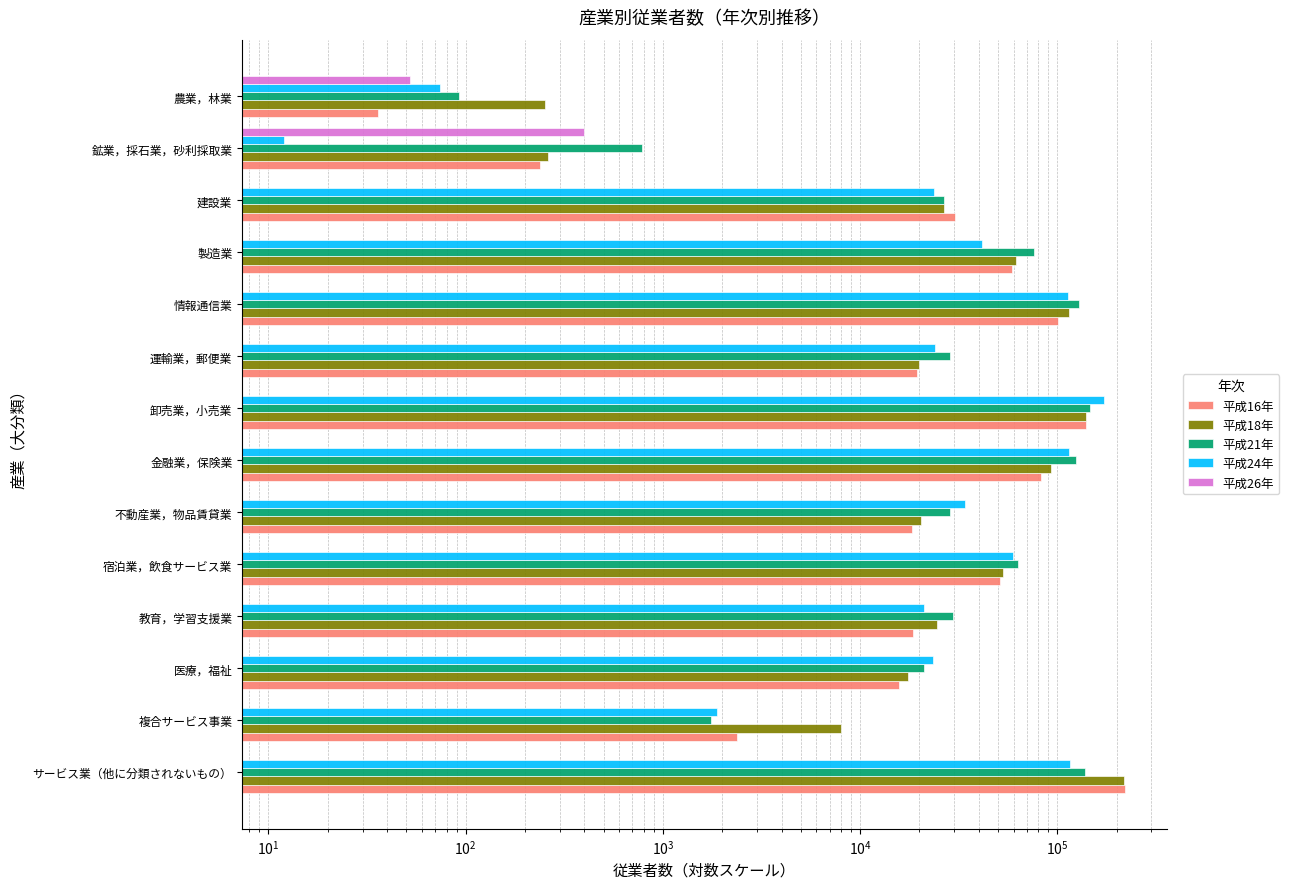

True or false: 平成21年 has a value of 58378.1 at 情報通信業.

False